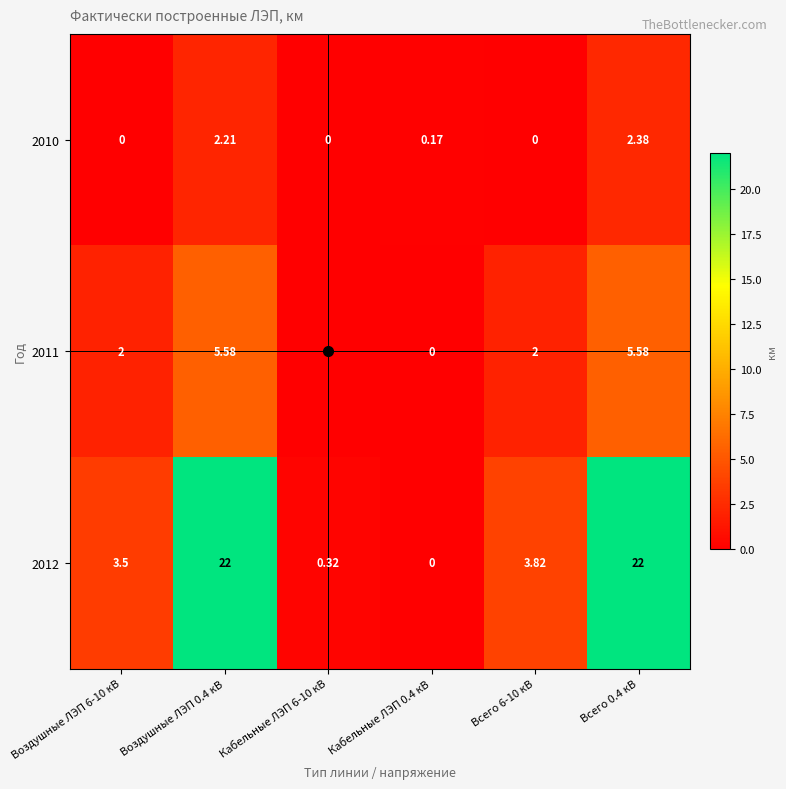

Is the value of 2011 at Всего 6-10 кВ greater than the value of 2010 at Кабельные ЛЭП 0.4 кВ?

Yes